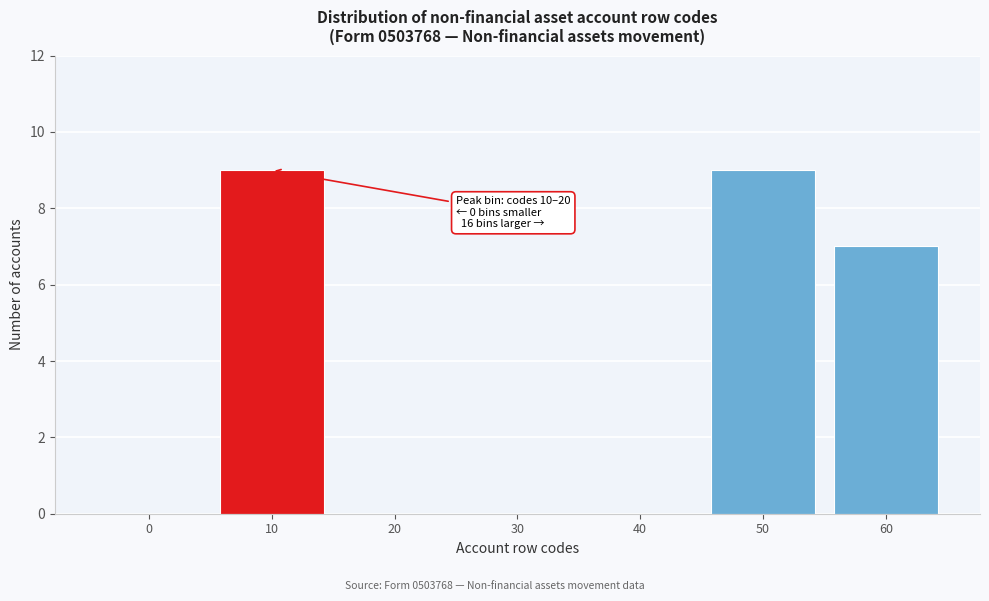

Reading left to right, list all the values displayed in this chart.

0=0	10=9	20=0	30=0	40=0	50=9	60=7